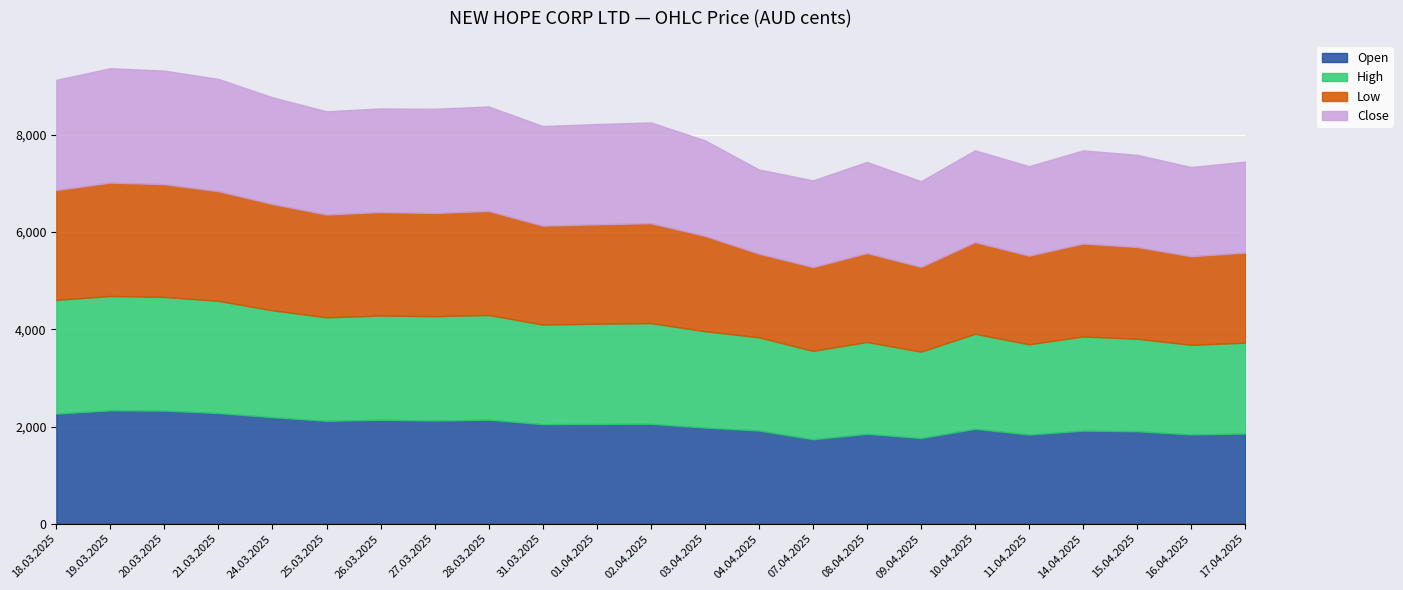

How many times do Close and Open cross each other?

7